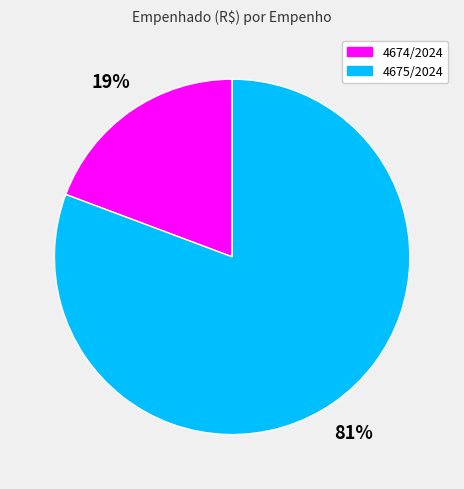

Between 4675/2024 and 4674/2024, which is larger?

4675/2024